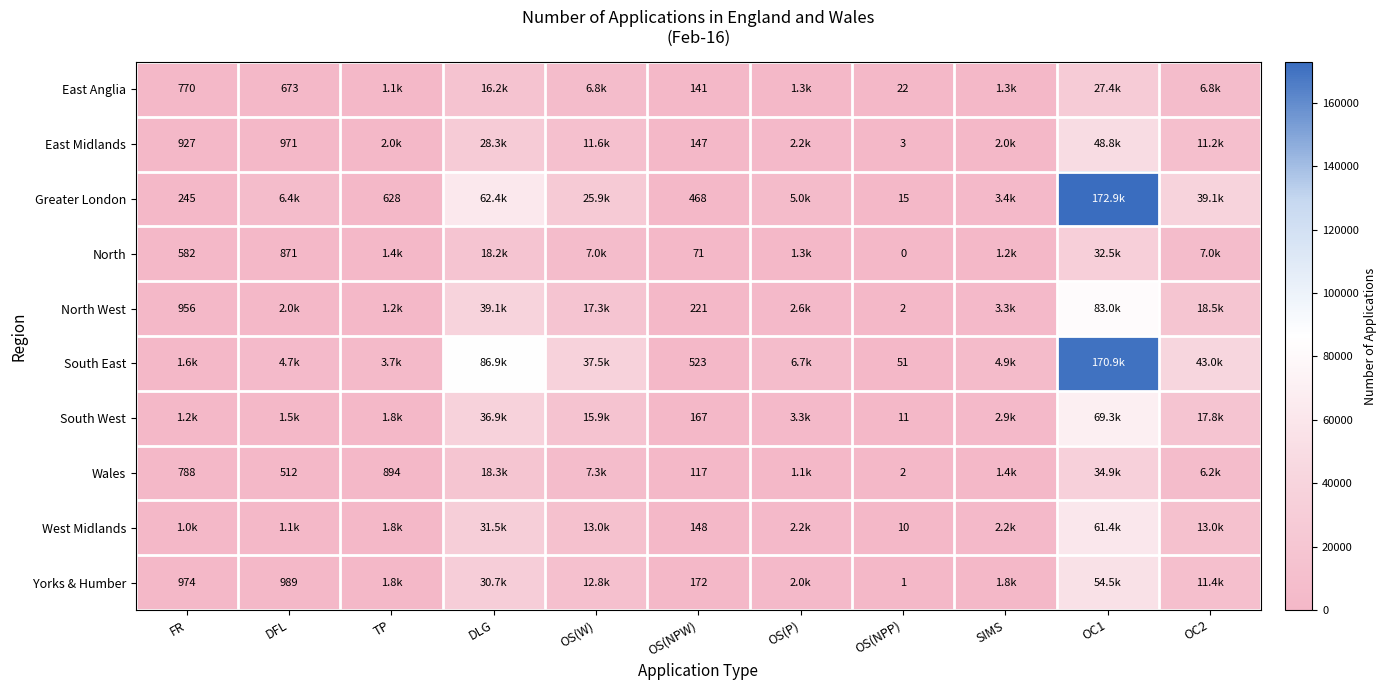

The West Midlands series shows 53093 at DLG. True or false?

False